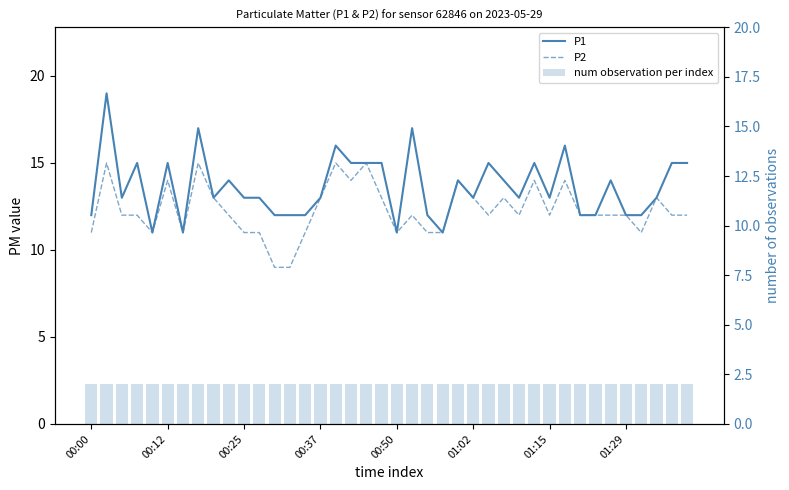

Between 21 and 16, which is larger?

21